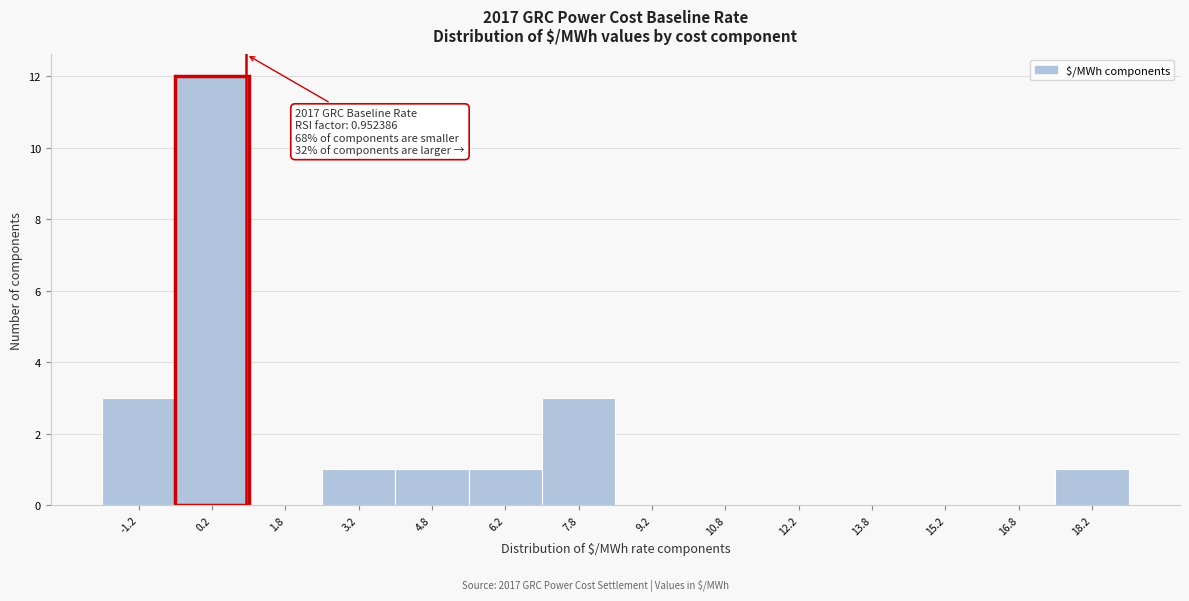

Which range on the x-axis has the tallest bar?

-0.5 to 1.0